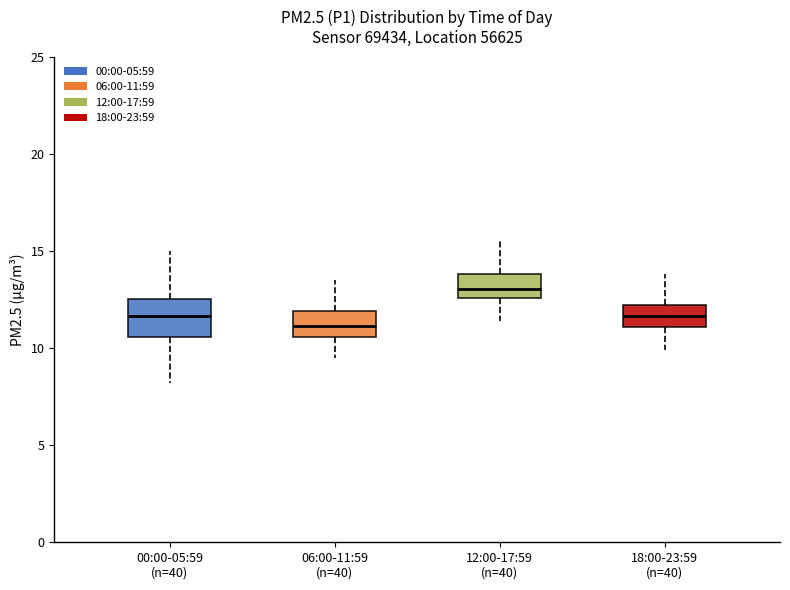

Comparing the boxes themselves (not the whiskers), which one is the tallest?

00:00-05:59 (n=40)